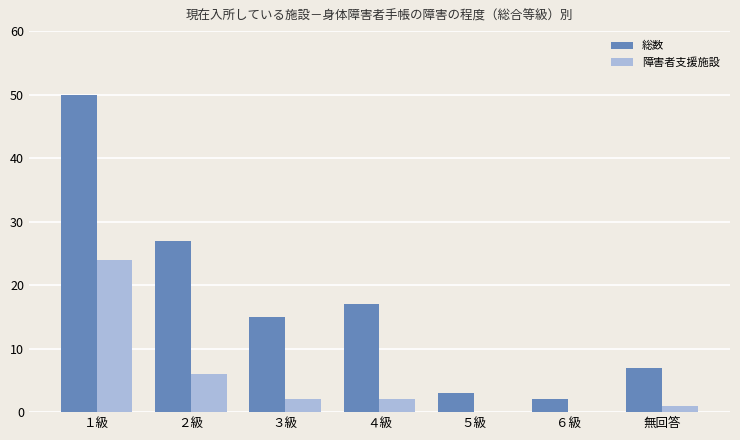

Is the value of 障害者支援施設 at ６級 greater than the value of 総数 at ３級?

No